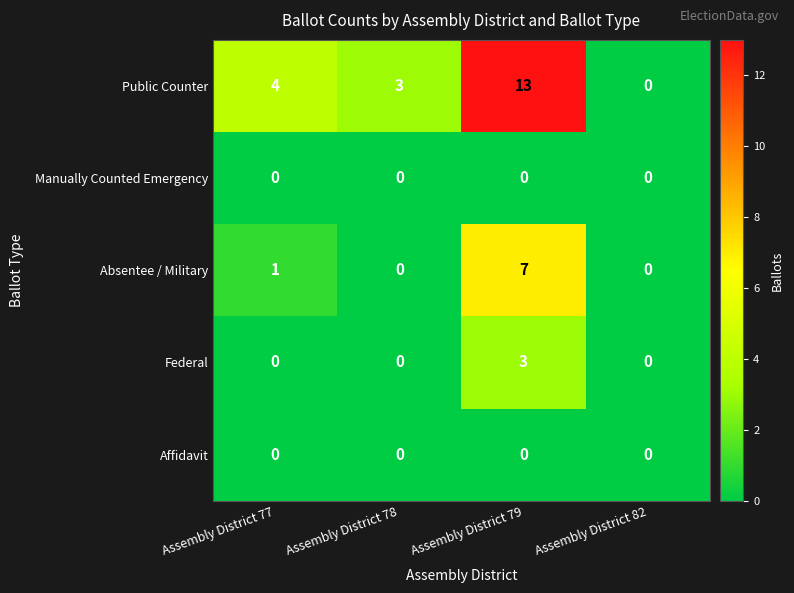

The value of Absentee / Military at Assembly District 77 is 1. True or false?

True